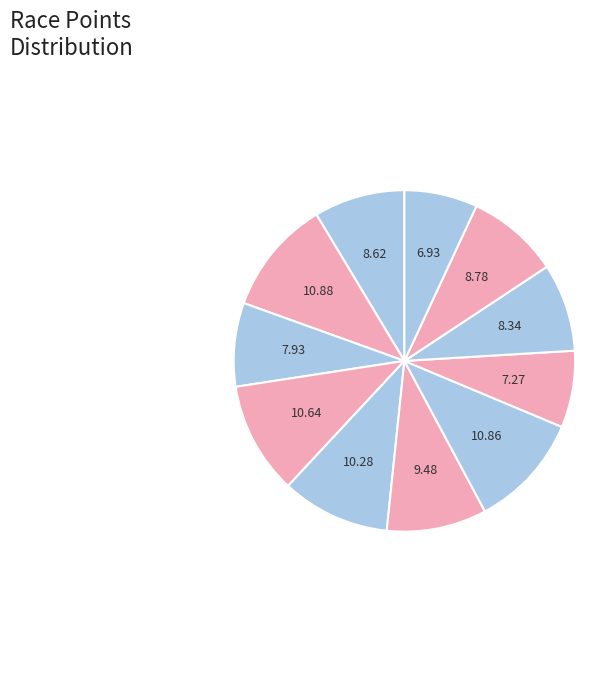

How many slices are in this pie chart?

11